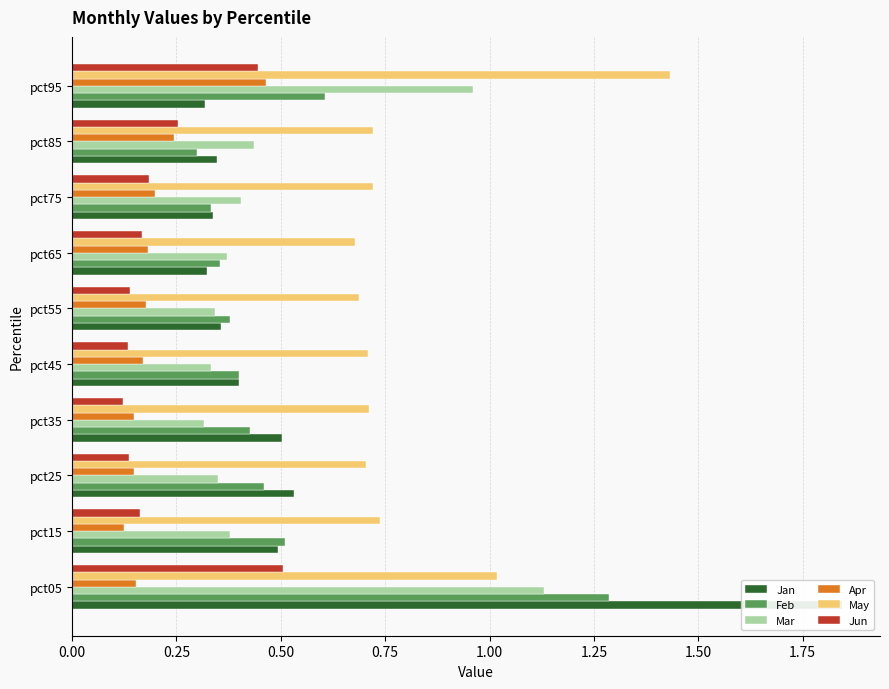

Is it true that Jan equals 0.4 at pct45?

True